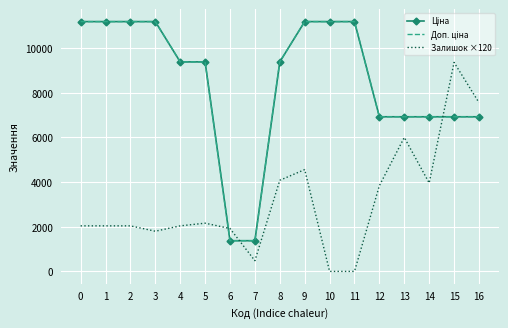

What is the greatest value displayed?

11188.2